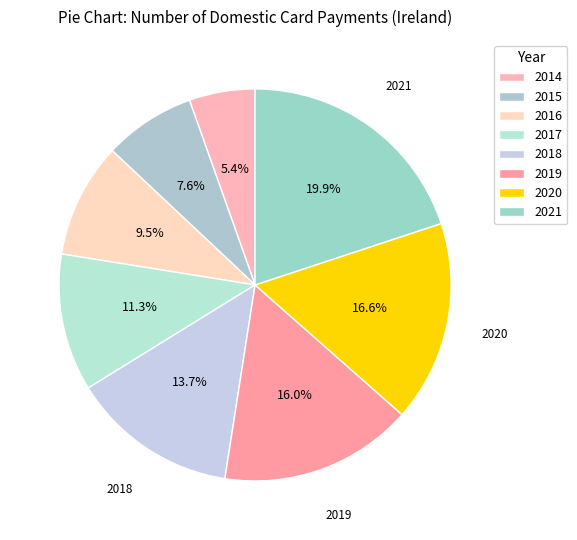

True or false: 2020 accounts for 17% of the total.

True